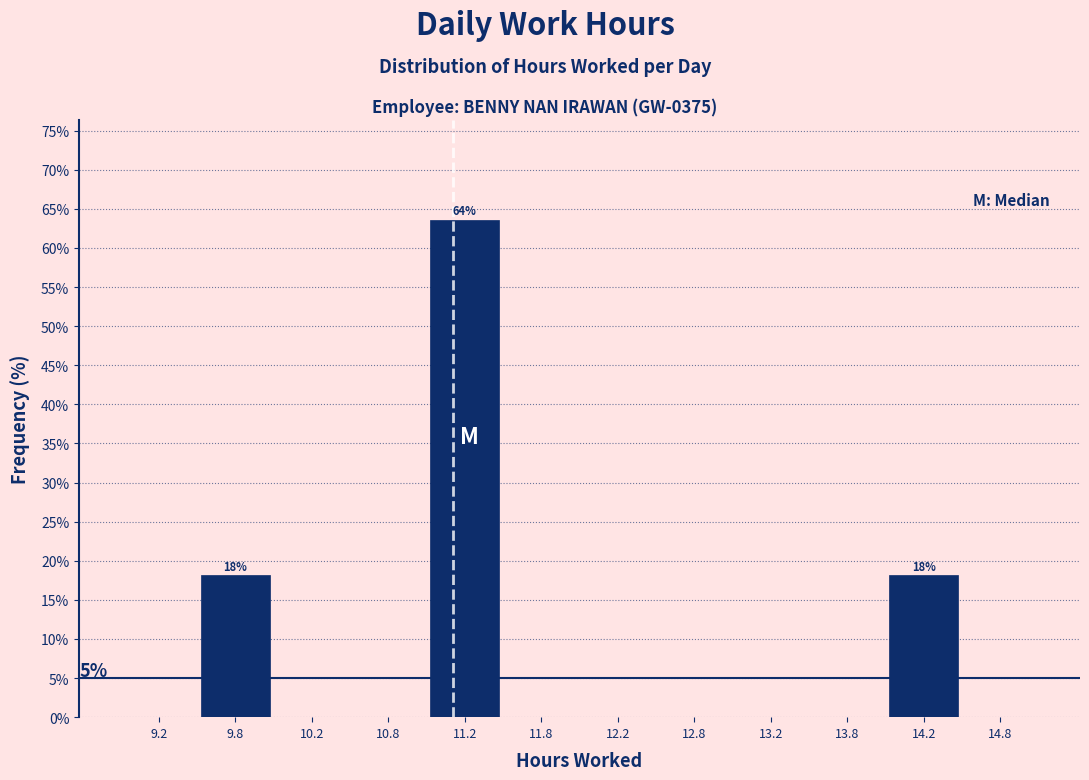

Over which range of the x-axis is the bar tallest?

11.0 to 11.5